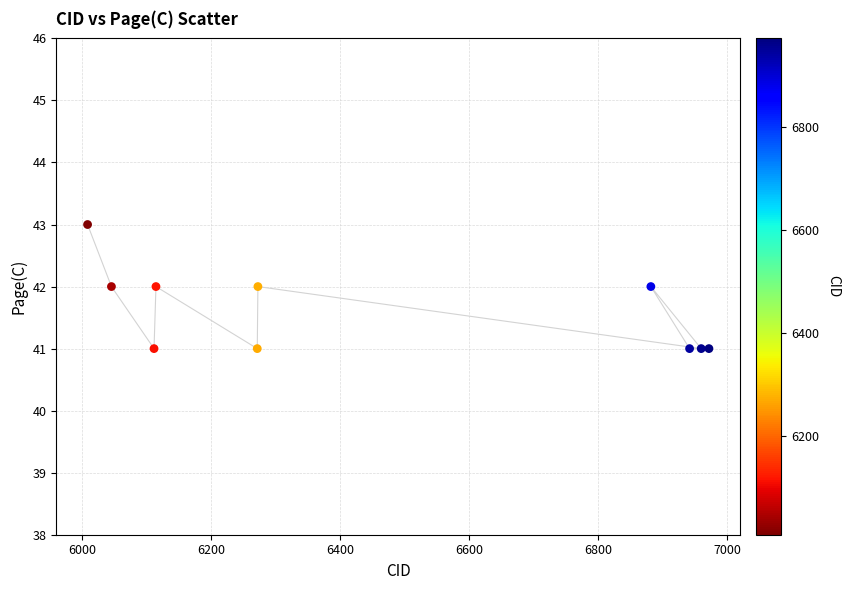

What is the average X value?

6458